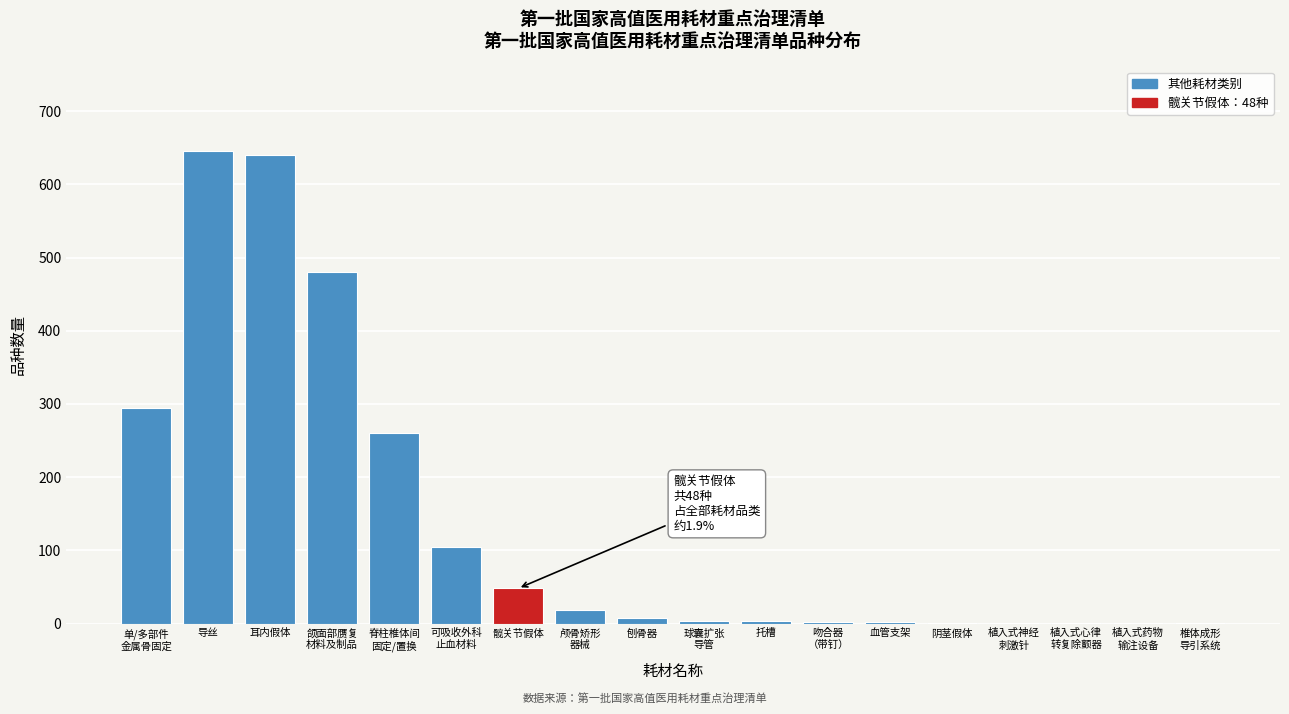

What is the sum of all values?

2515